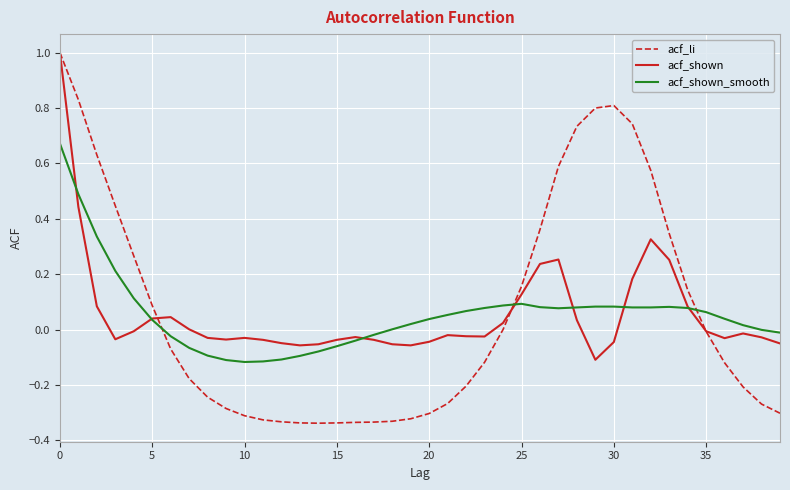

Which series has the largest range (max minus min)?

acf_li